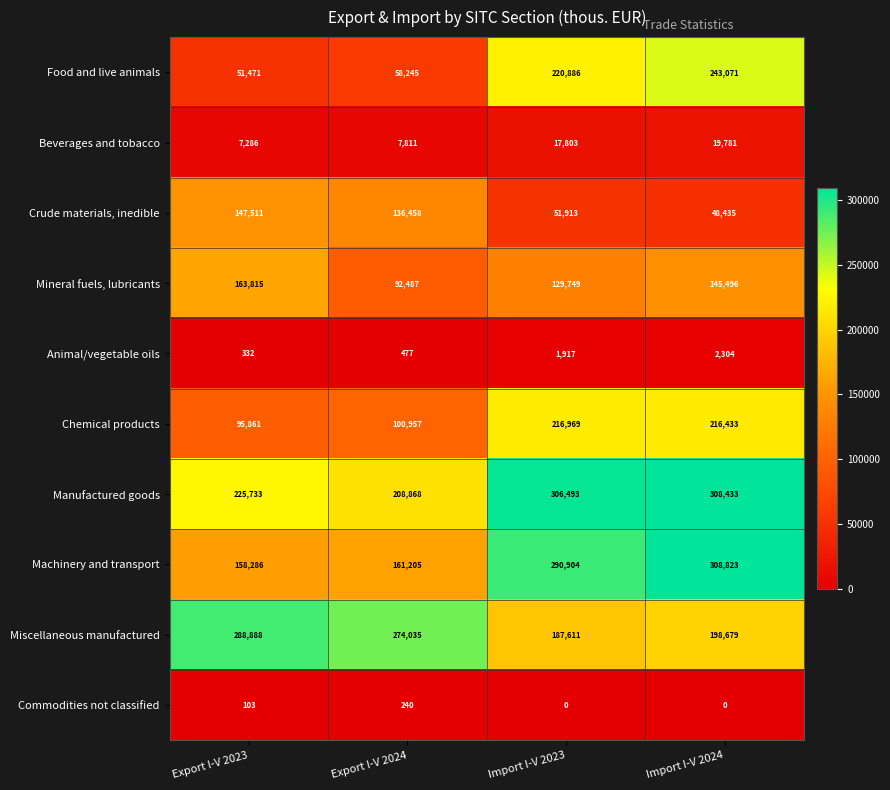

What is the difference between the Food and live animals values at Export I-V 2024 and Import I-V 2023?

162641